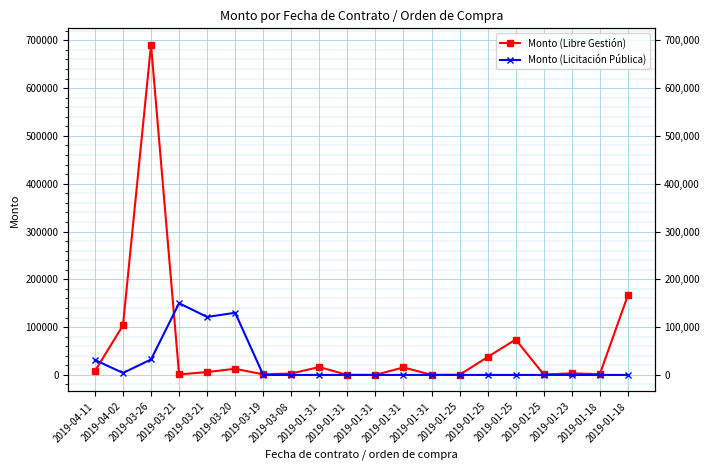

Reading left to right, list all the values displayed in this chart.

Monto (Libre Gestión): 2019-04-11=7950.0	2019-04-02=103746.0	2019-03-26=690405.0	2019-03-21=1000.0	2019-03-21=6000.0	2019-03-20=12885.0	2019-03-19=1154.0	2019-03-08=3000.0	2019-01-31=16500.0	2019-01-31=29.0	2019-01-31=114.0	2019-01-31=15747.0	2019-01-31=195.0	2019-01-25=285.0	2019-01-25=37470.0	2019-01-25=74030.0	2019-01-25=1000.0	2019-01-23=3360.0	2019-01-18=1600.0	2019-01-18=166667.0
Monto (Licitación Pública): 2019-04-11=31350.0	2019-04-02=4130.0	2019-03-26=32381.2	2019-03-21=150000.0	2019-03-21=121274.9	2019-03-20=130000.0	2019-03-19=0.0	2019-03-08=0.0	2019-01-31=0.0	2019-01-31=0.0	2019-01-31=0.0	2019-01-31=0.0	2019-01-31=0.0	2019-01-25=0.0	2019-01-25=0.0	2019-01-25=0.0	2019-01-25=0.0	2019-01-23=0.0	2019-01-18=0.0	2019-01-18=0.0